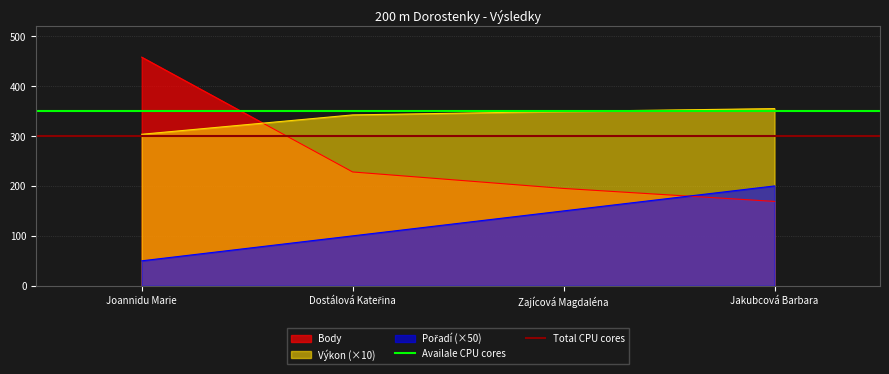

Does the chart have visible grid lines?

Yes